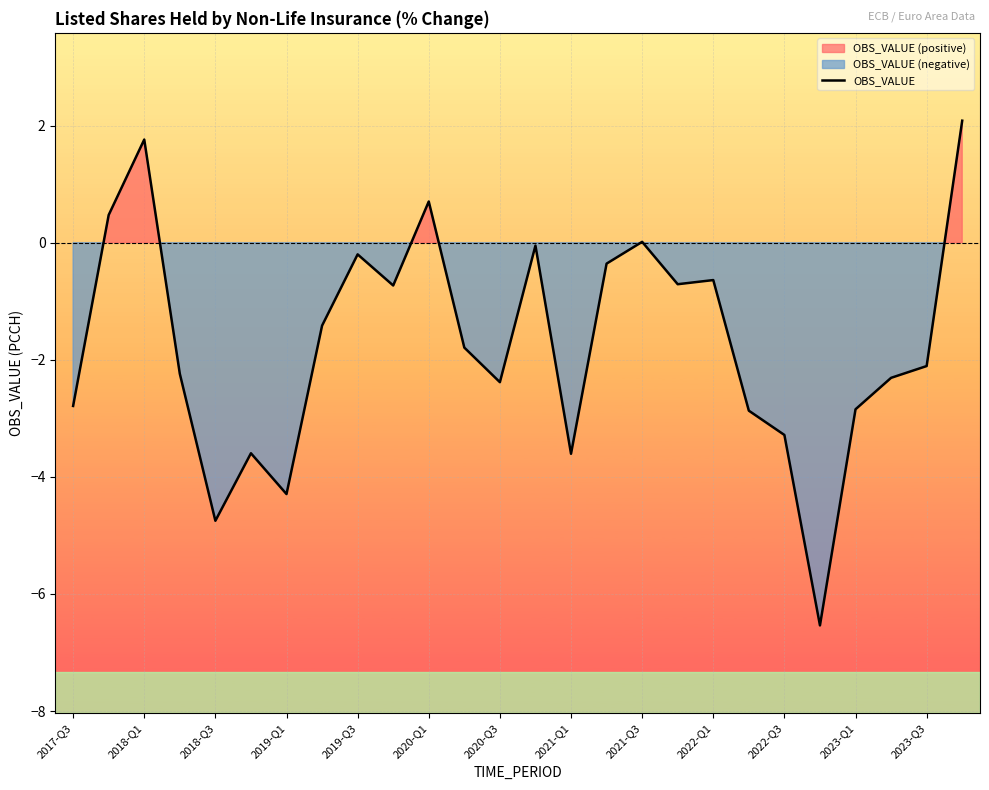

How many lines are shown in the chart?

1